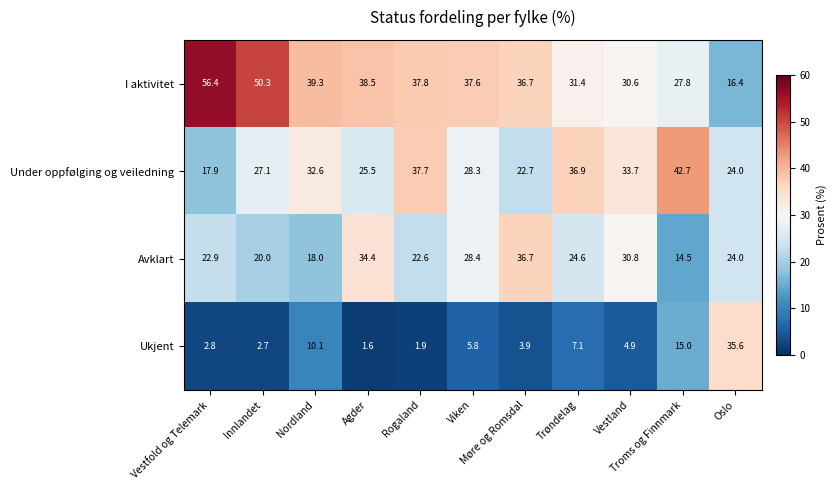

What is the average value of the Ukjent series?

8.3